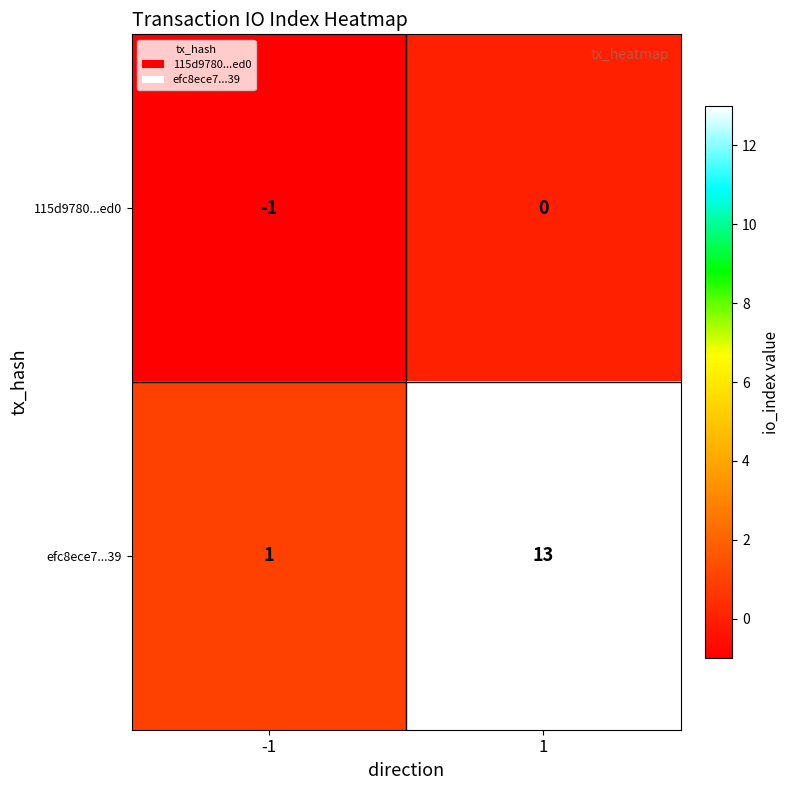

Reading left to right, what are all the values shown in this chart?

115d9780...ed0: -1=-1	1=0
efc8ece7...39: -1=1	1=13